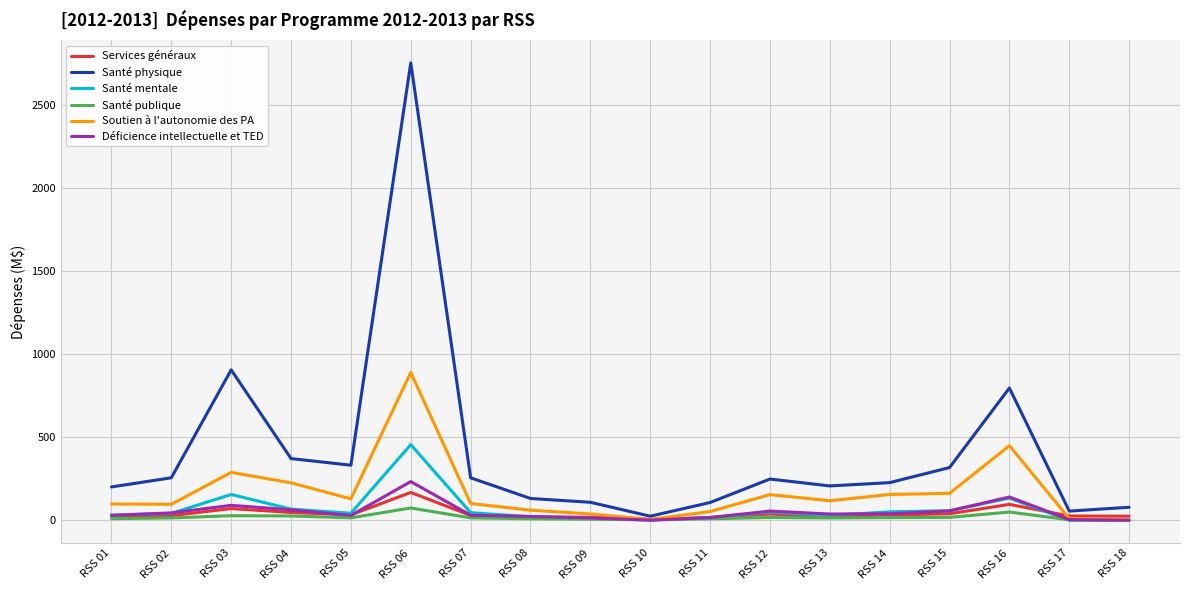

What is the difference between the Santé publique values at RSS 08 and RSS 07?

5.3